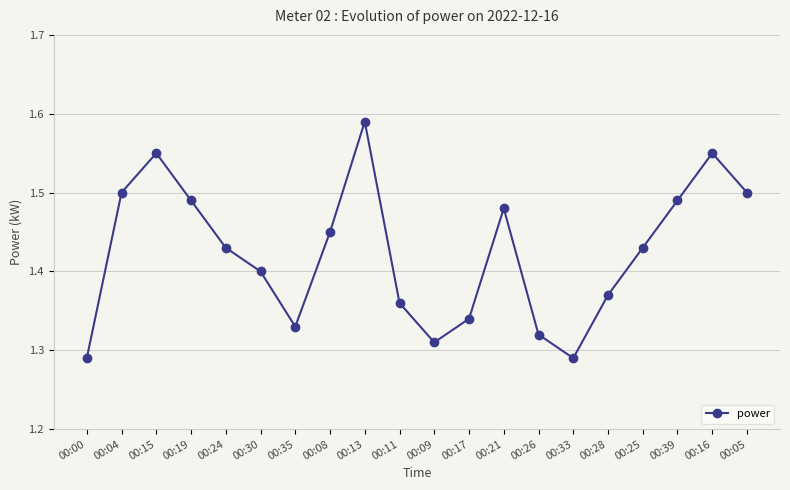

Count the number of categories in the chart.

20